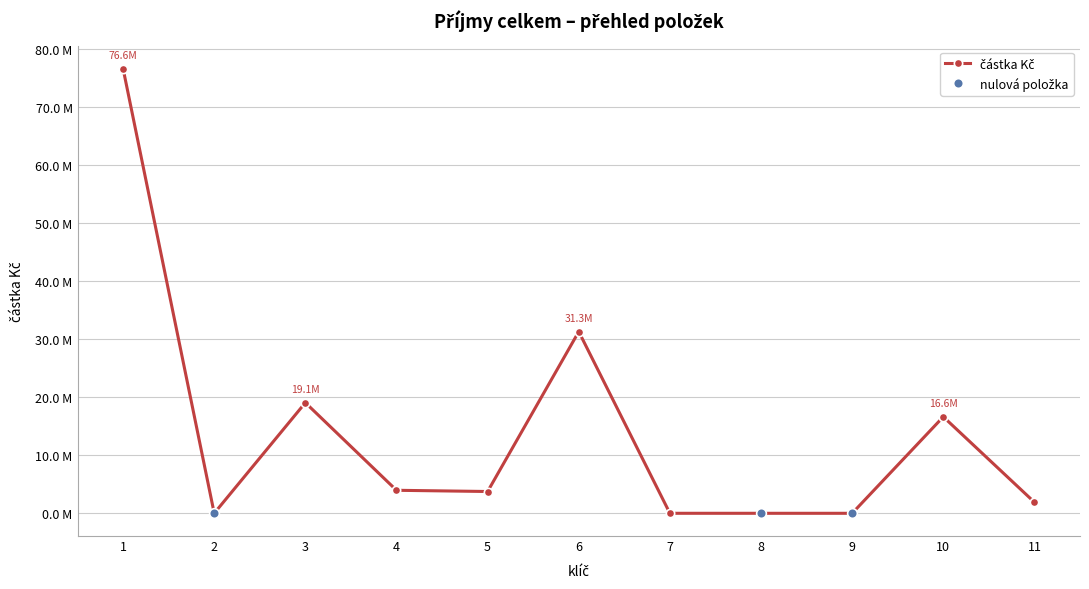

Where does the data first go above 3752850?

1